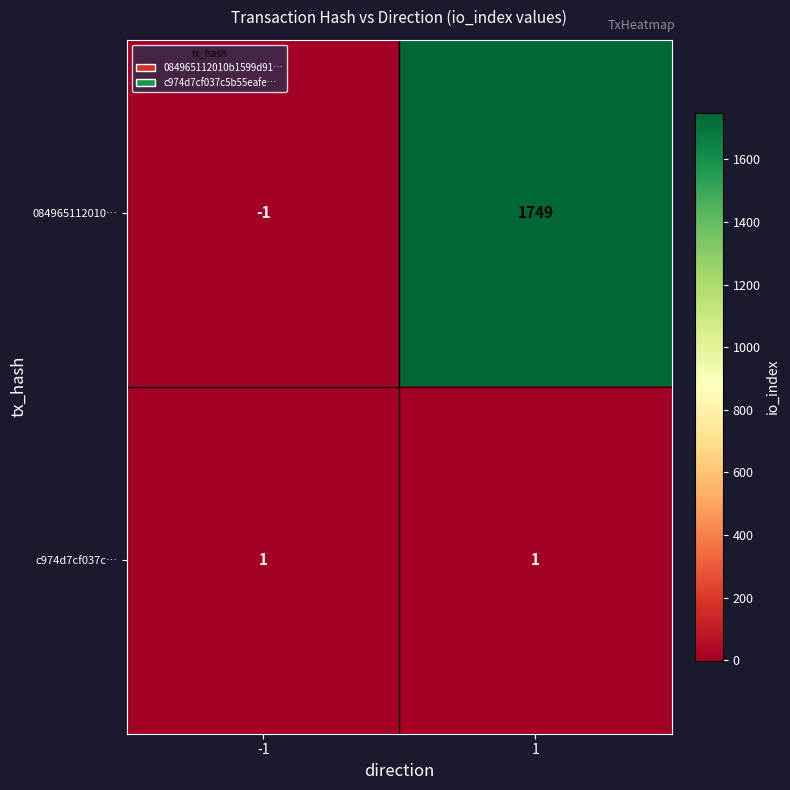

Which series has the largest total across all categories?

084965112010…